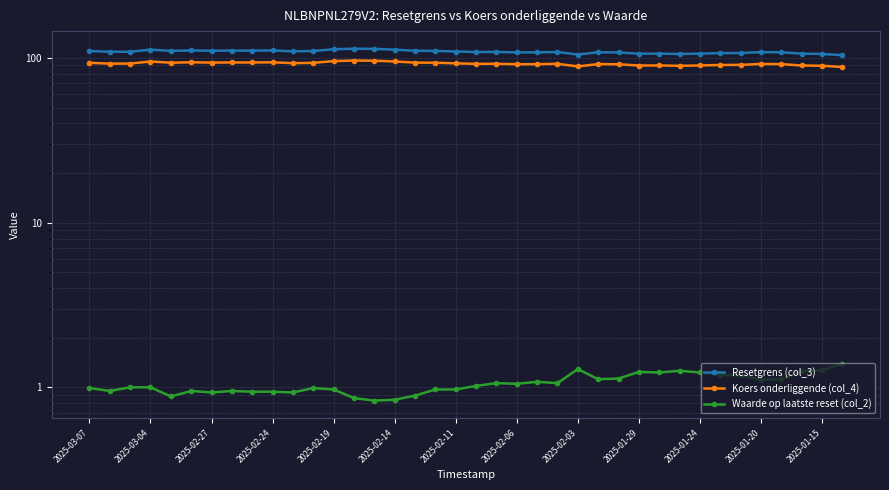

Rank the series by their average value, from highest to lowest.

Resetgrens (col_3), Koers onderliggende (col_4), Waarde op laatste reset (col_2)